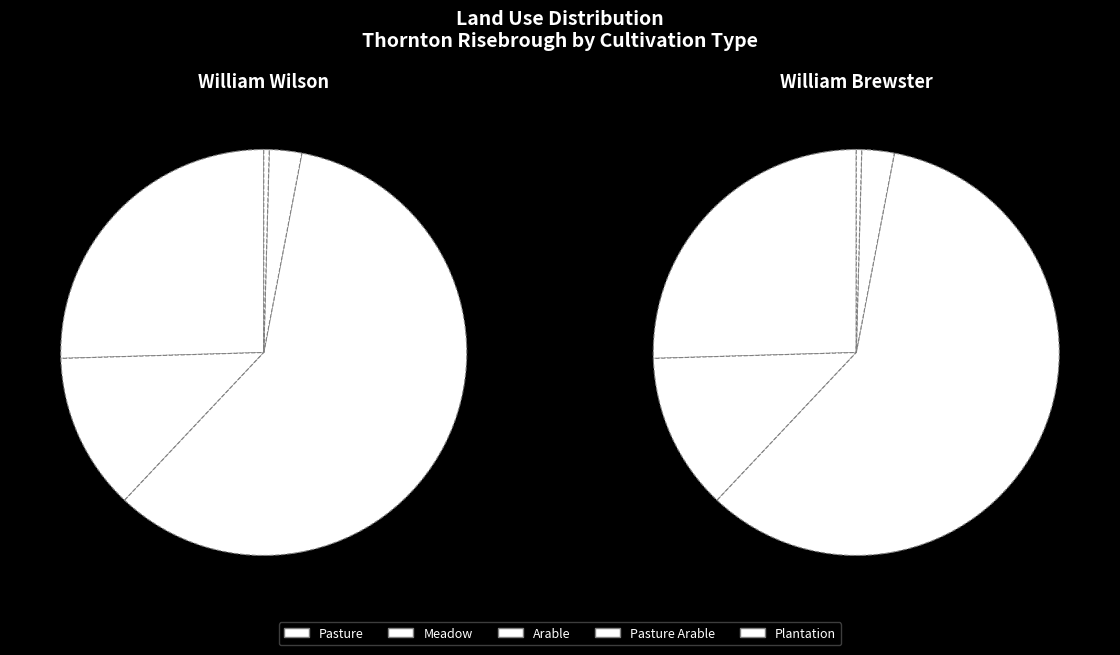

The Plantation slice represents 16% of the pie. True or false?

False